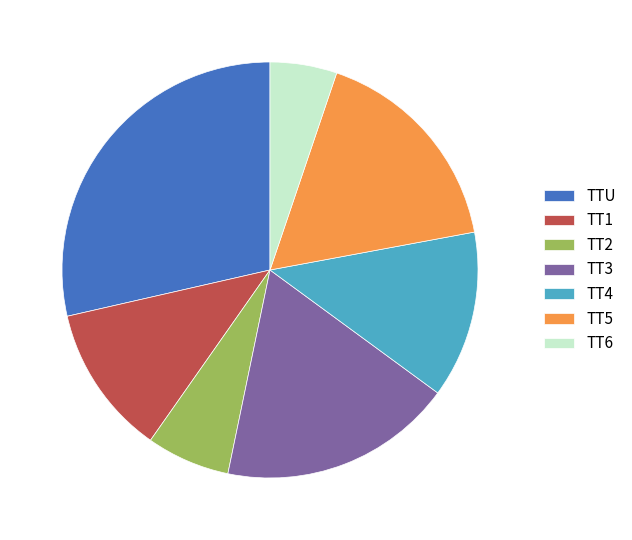

Rank the categories by value from highest to lowest.

TTU, TT3, TT5, TT4, TT1, TT2, TT6